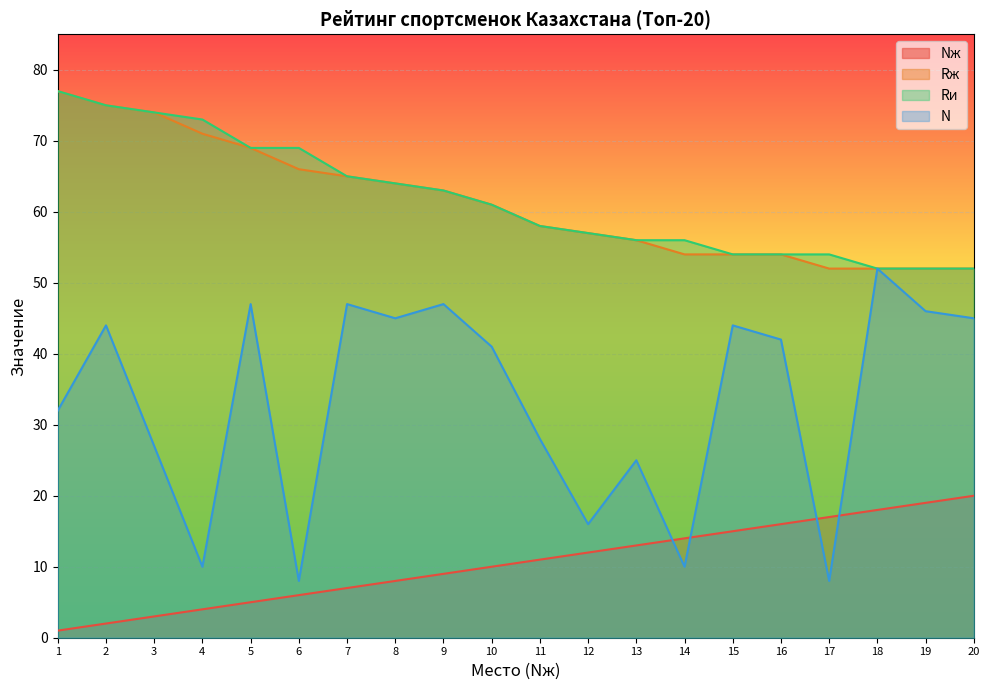

Does the chart display data point markers on the line(s)?

No